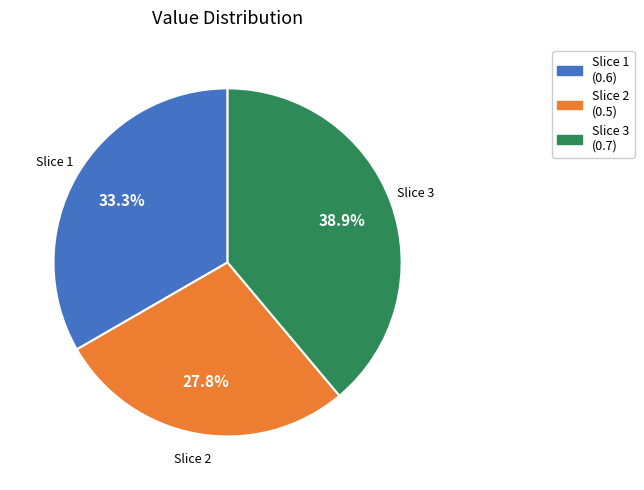

Is there a majority slice in this chart?

No